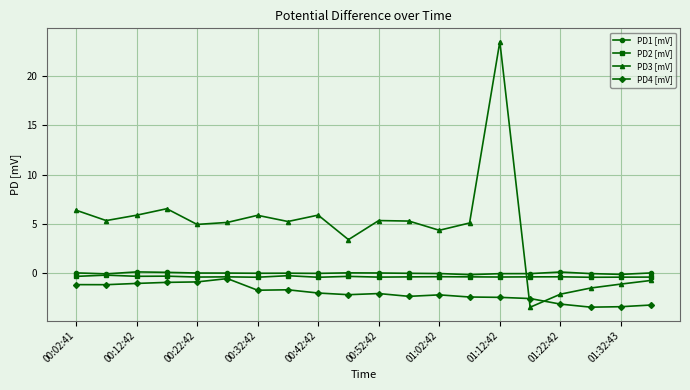

What is the smallest value displayed?

-3.5